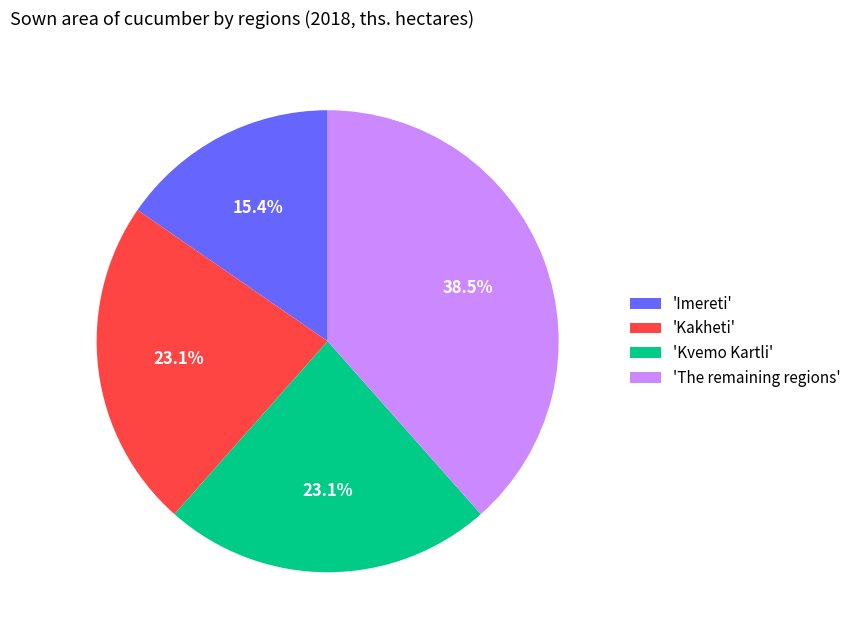

Which has a higher value, 'Imereti' or 'The remaining regions'?

'The remaining regions'